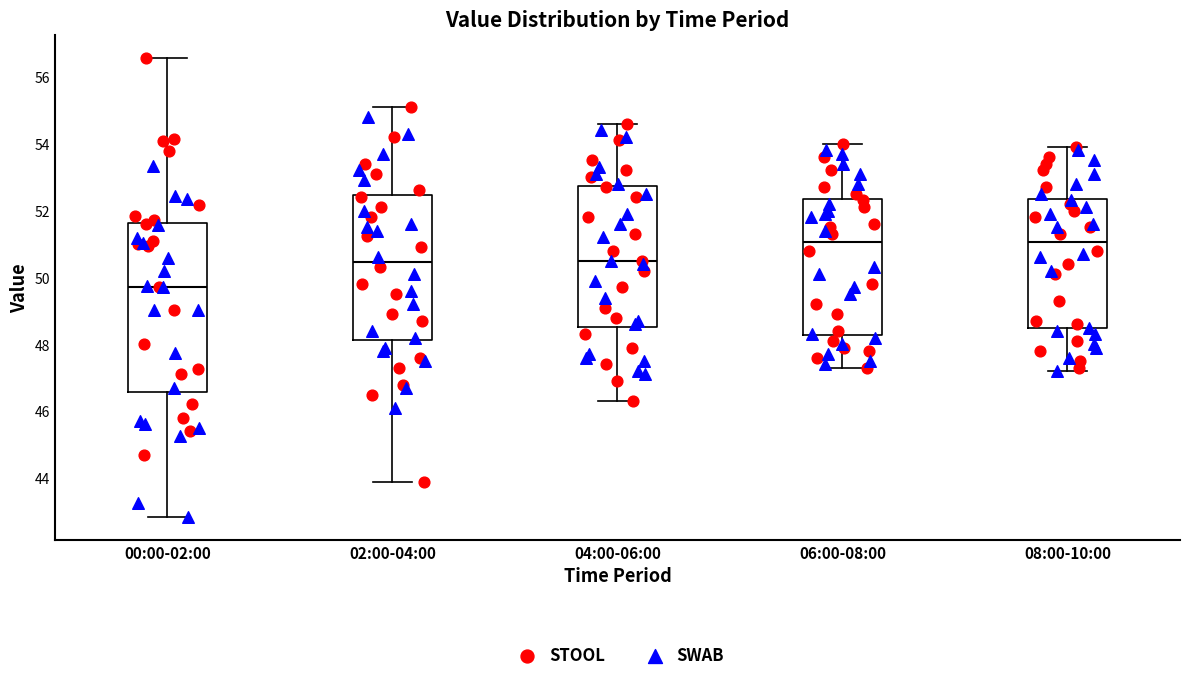

Comparing the boxes themselves (not the whiskers), which one is the tallest?

00:00-02:00